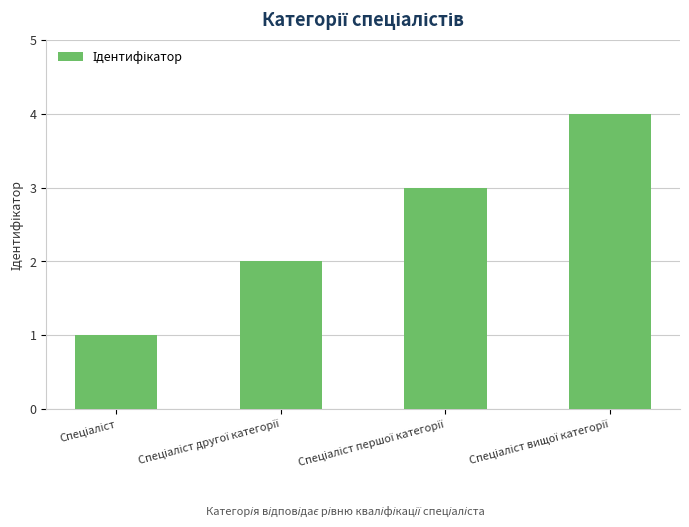

How many bars are there in total?

4